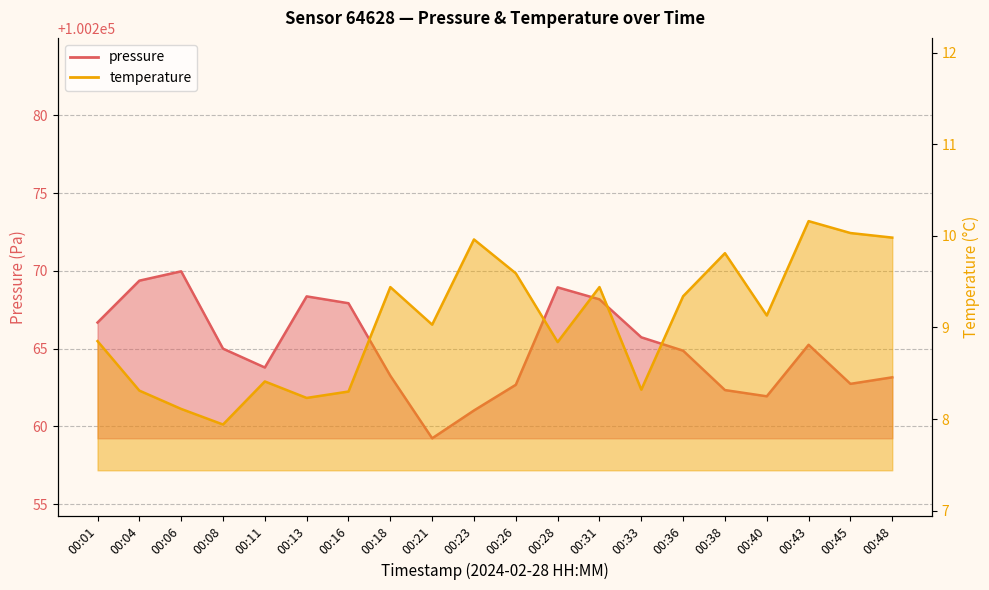

At which category does the chart reach its peak across all series?

00:06